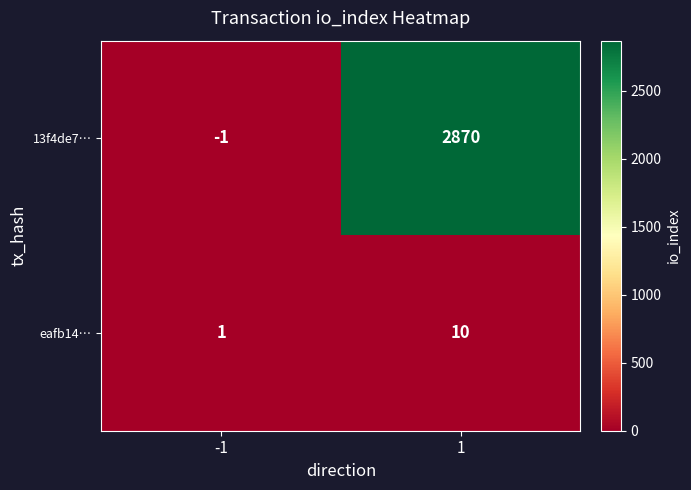

What is the total value across all series at 1?

2880